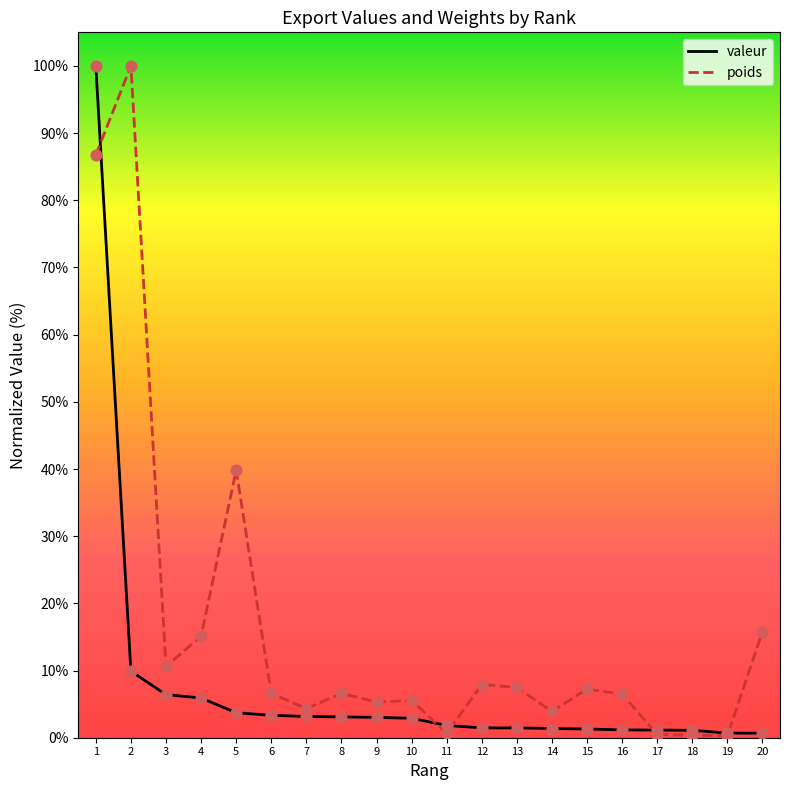

Which series has the largest Y range (max minus min)?

poids